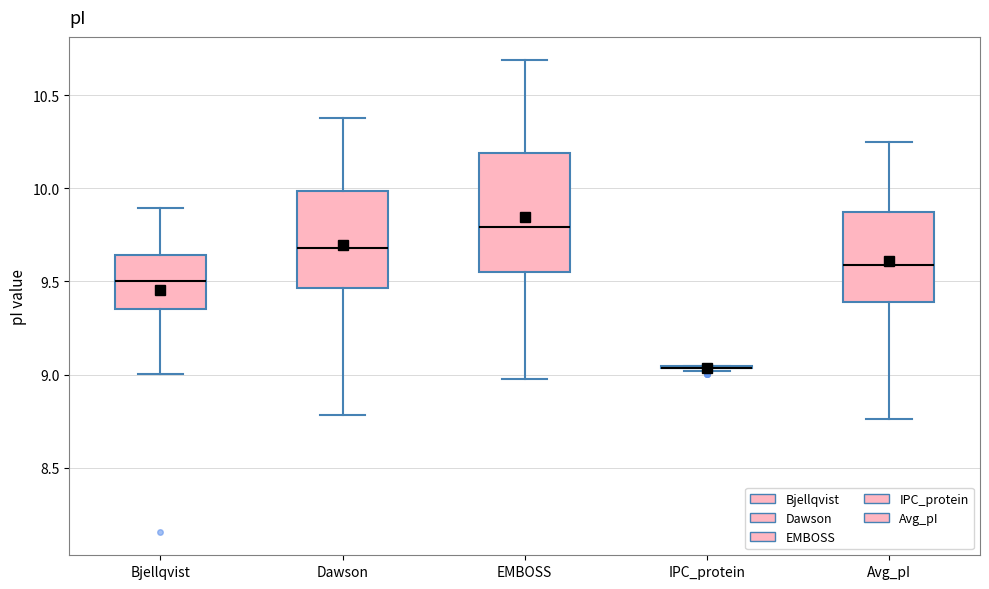

Which box is the tallest, from its lower edge to its upper edge?

EMBOSS